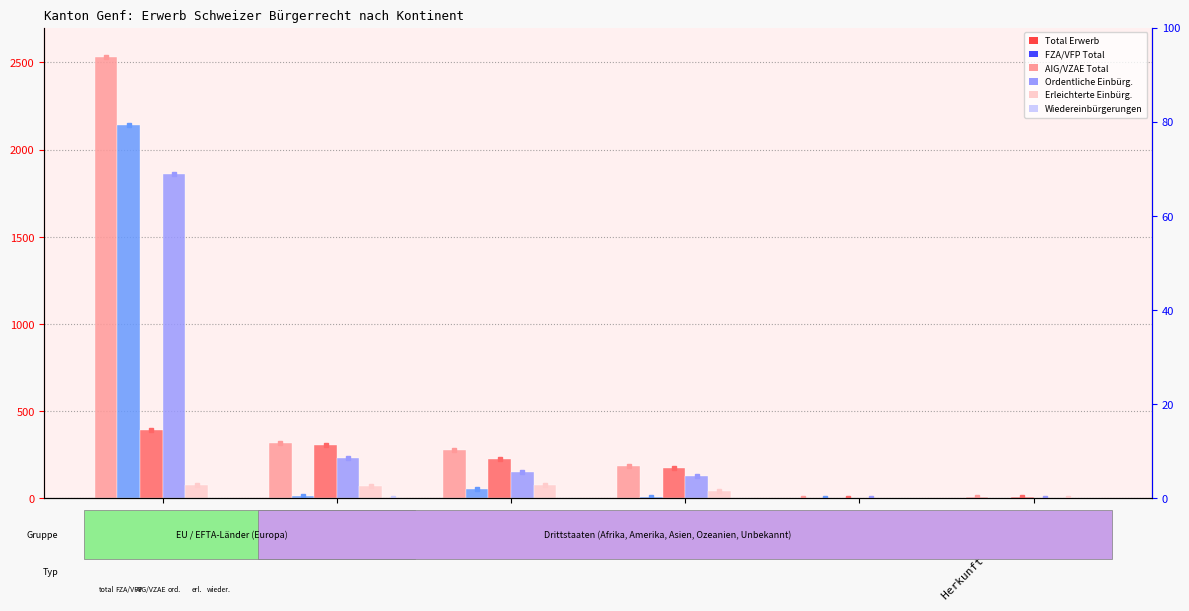

Which series has the largest total across all categories?

Total Erwerb